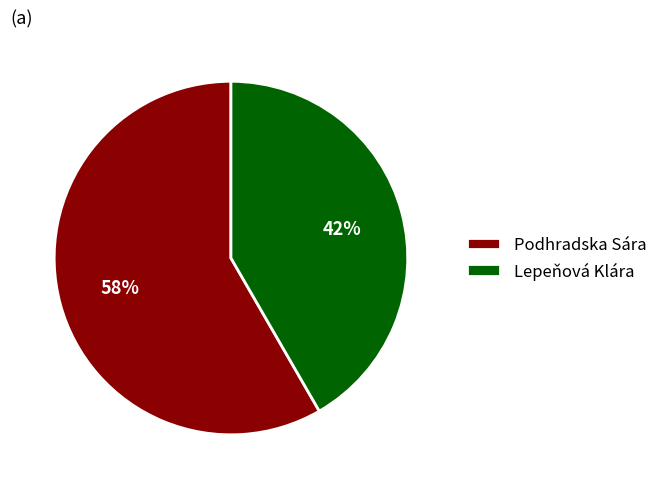

Which slice represents more than half of the pie?

Podhradska Sára